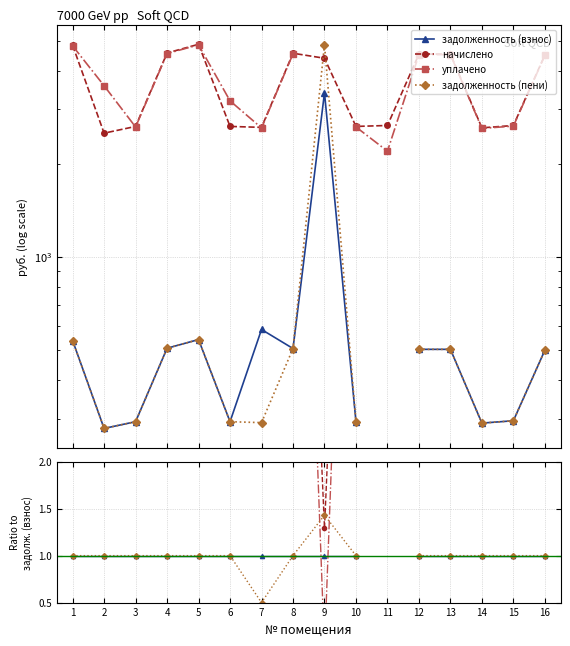

True or false: начислено has more than 2 points higher than both neighbors.

True